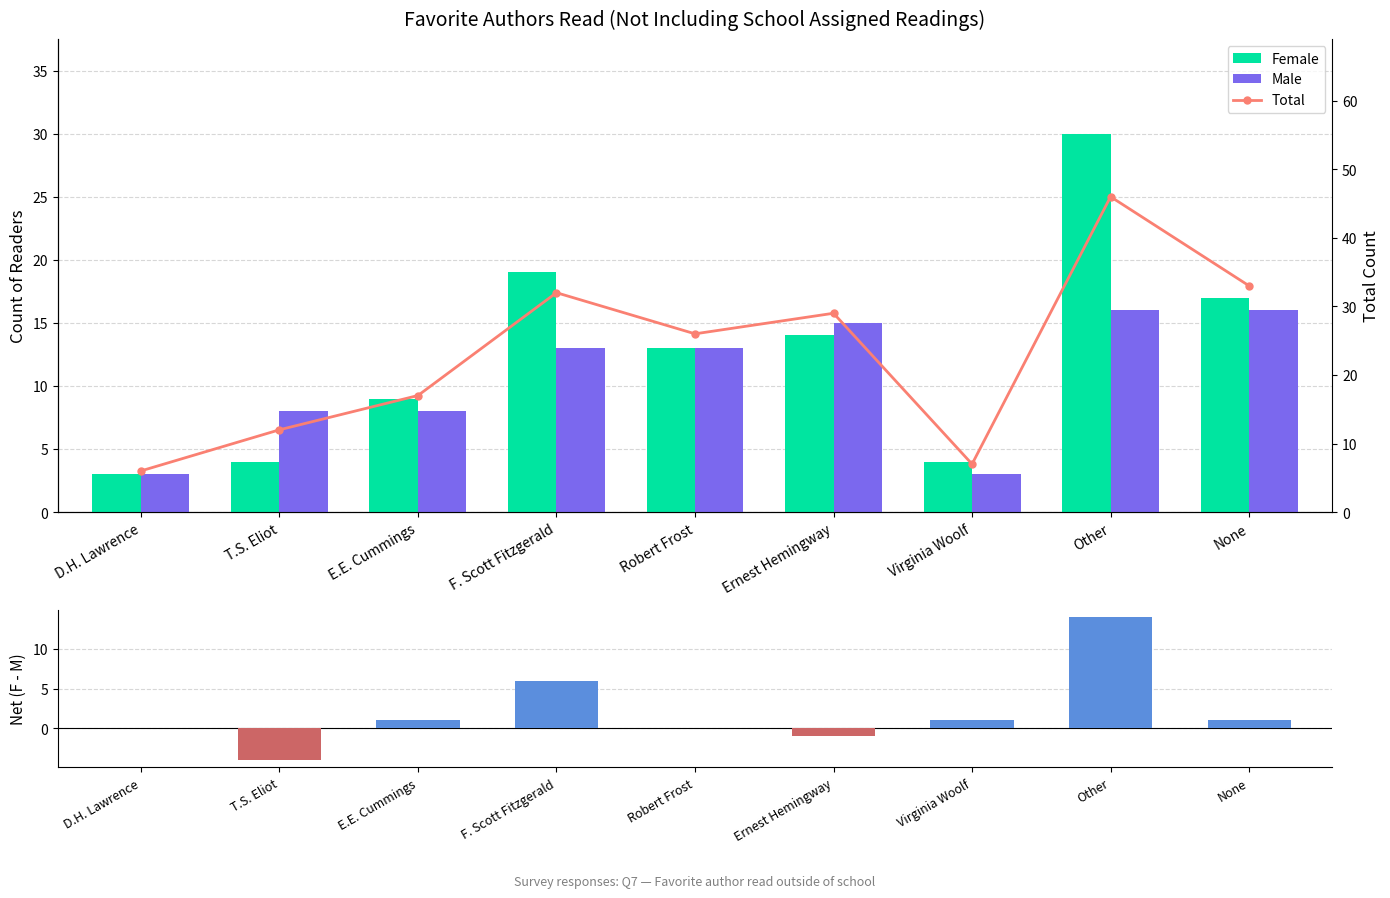

Which label corresponds to the largest value in the chart?

Other